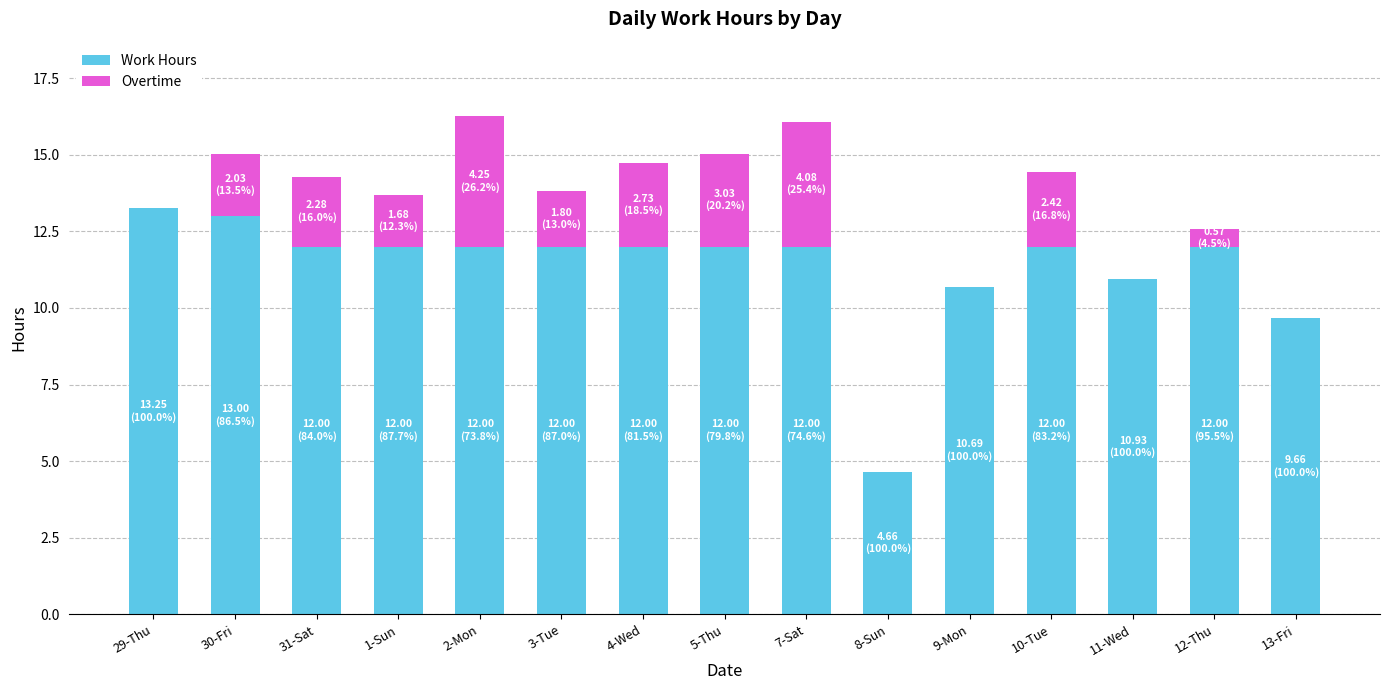

What is the sum of the Work Hours values at 12-Thu and 10-Tue?

24.0